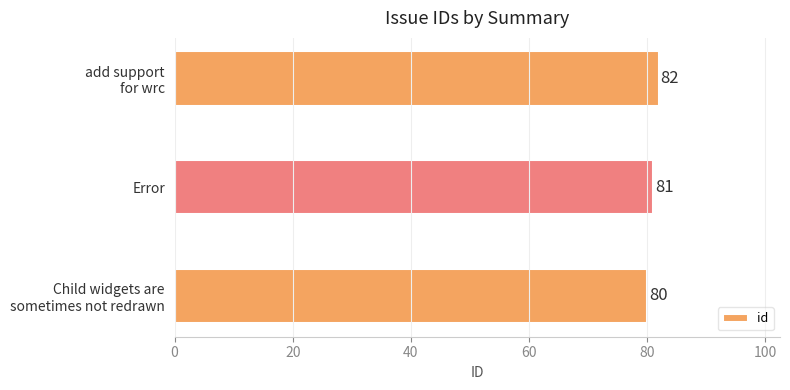

Reading top to bottom, extract all data points from this chart.

82	81	80